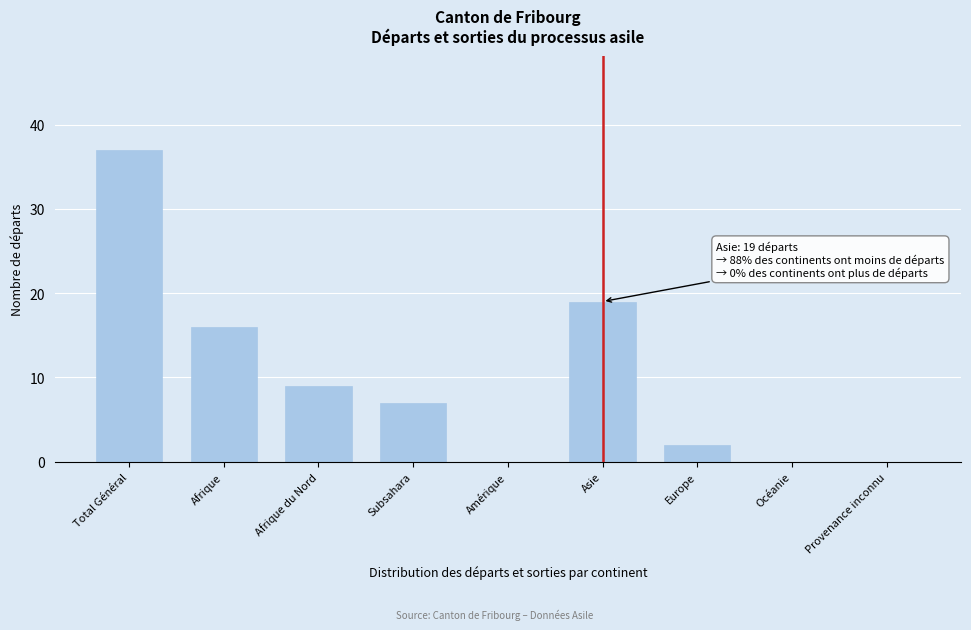

Reading left to right, extract all data points from this chart.

Total Général=37	Afrique=16	Afrique du Nord=9	Subsahara=7	Amérique=0	Asie=19	Europe=2	Océanie=0	Provenance inconnu=0